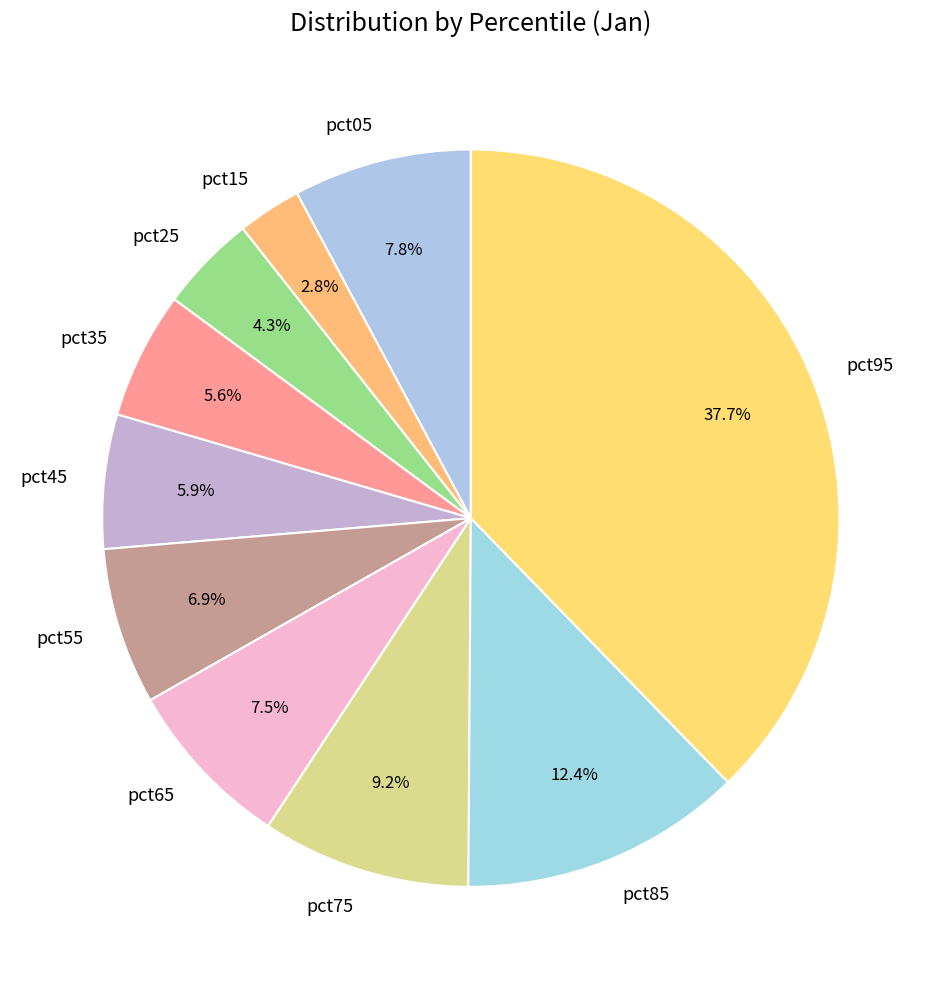

Does any single category account for the majority?

No